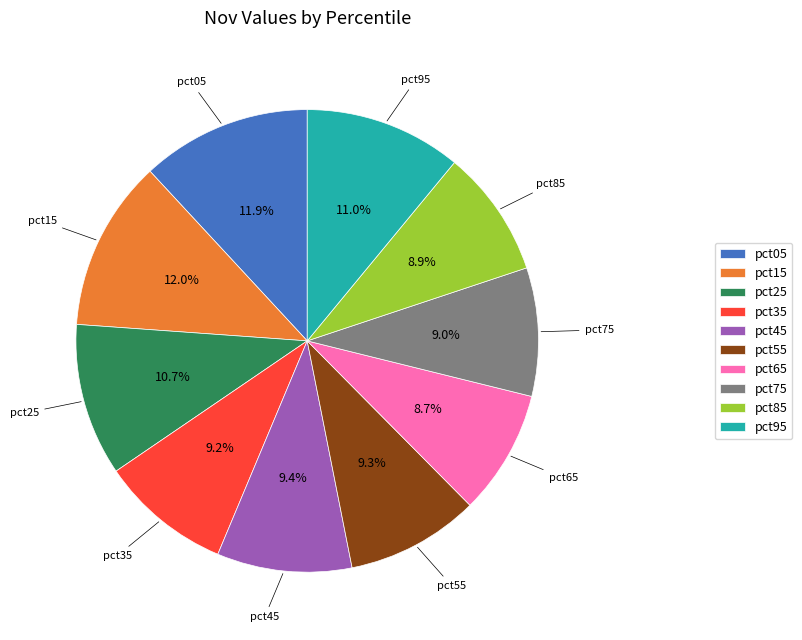

Is there any slice that represents more than half of the pie?

No